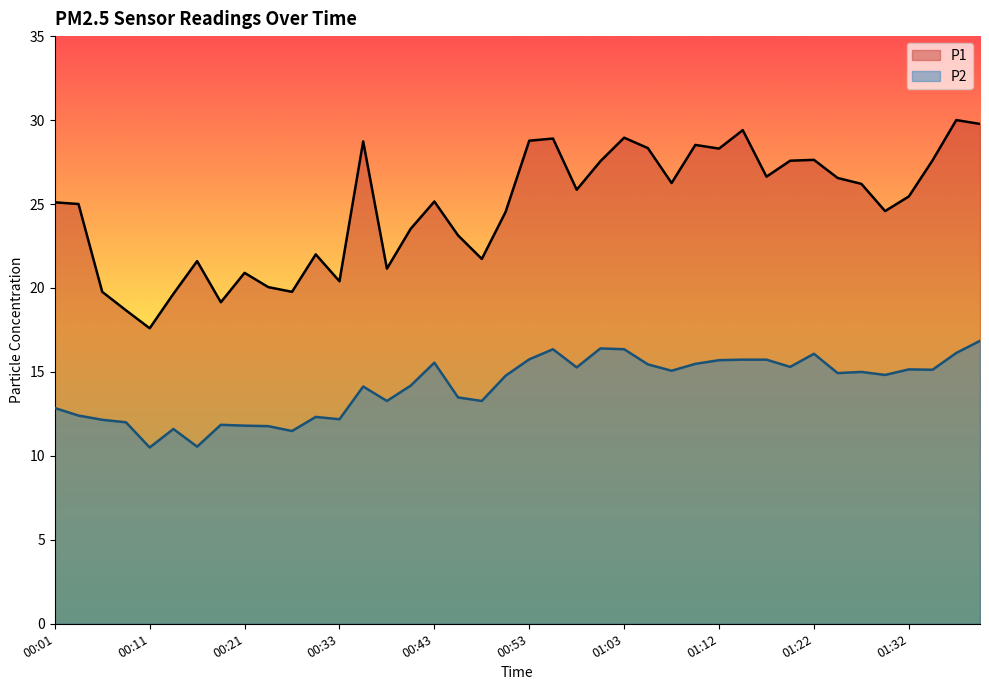

True or false: P1 and P2 intersect in this chart.

False